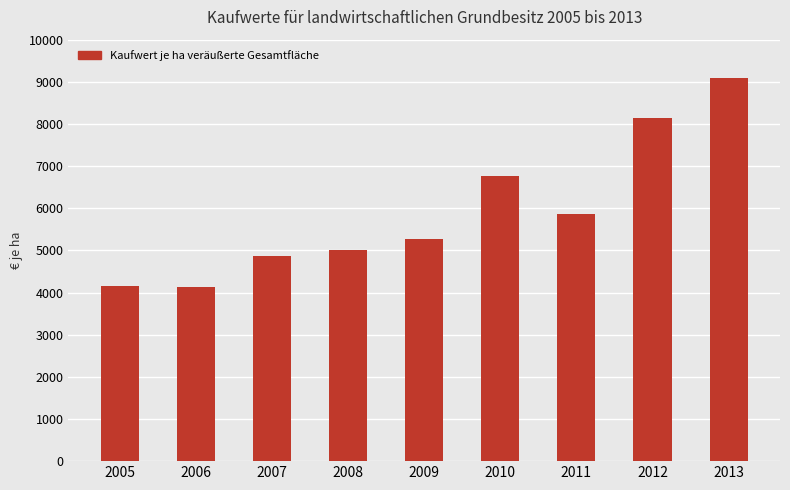

Are the bars horizontal?

No